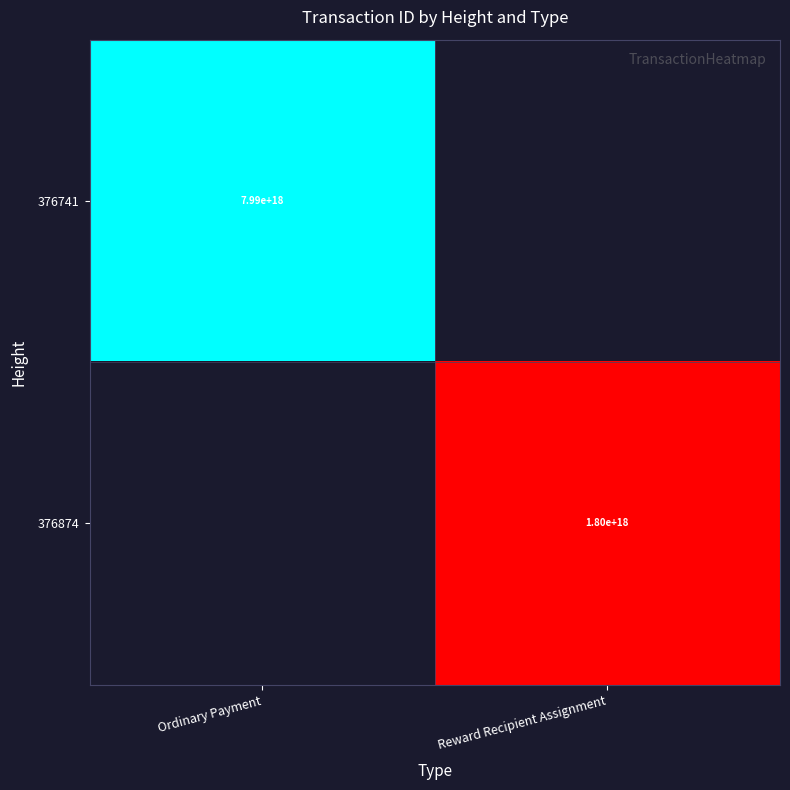

What is the greatest value displayed?

7988711440826566656.0